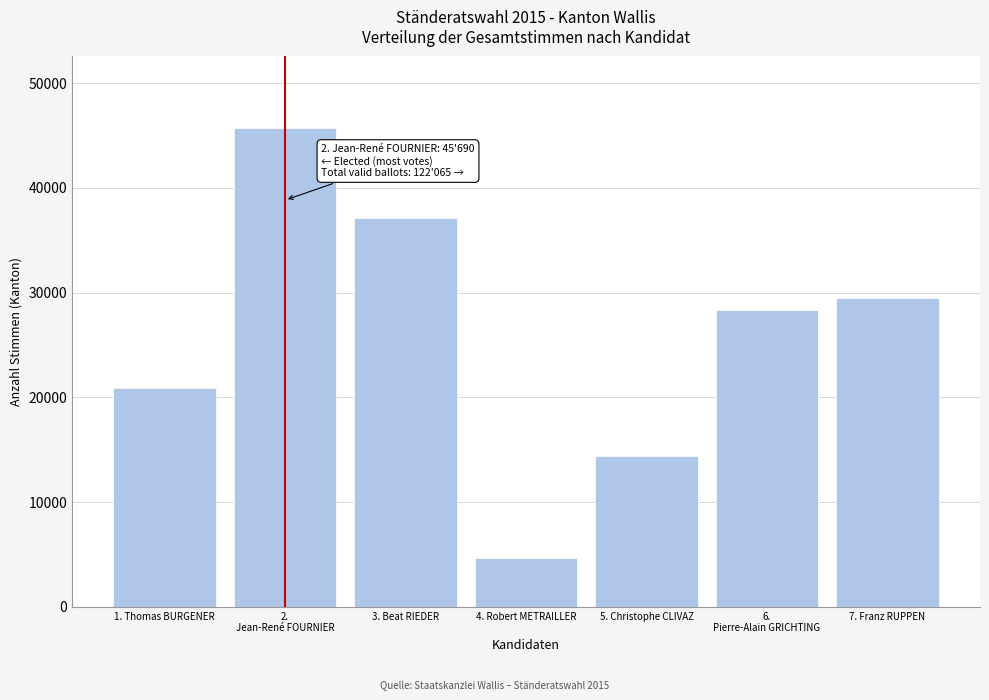

Reading left to right, extract all data points from this chart.

20942	45690	37100	4721	14369	28357	29539